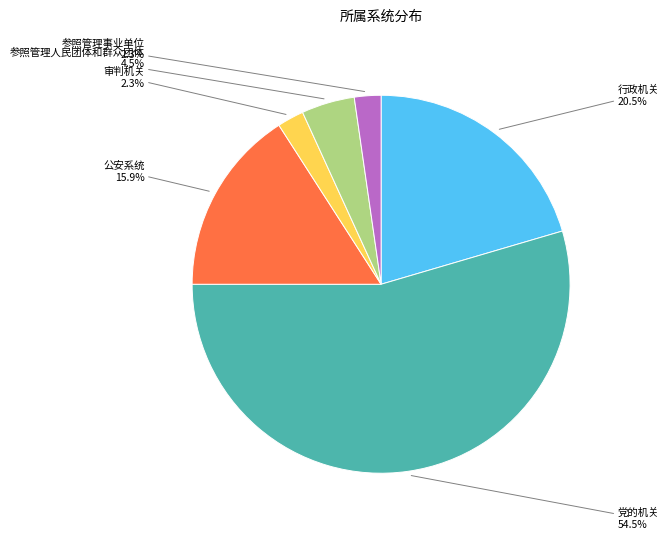

True or false: 审判机关 accounts for 2% of the total.

True